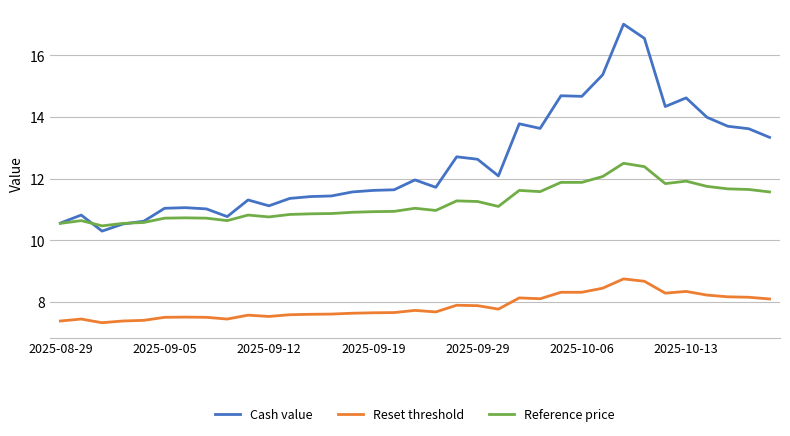

After their last crossing, which series has the higher values: Cash value or Reference price?

Cash value